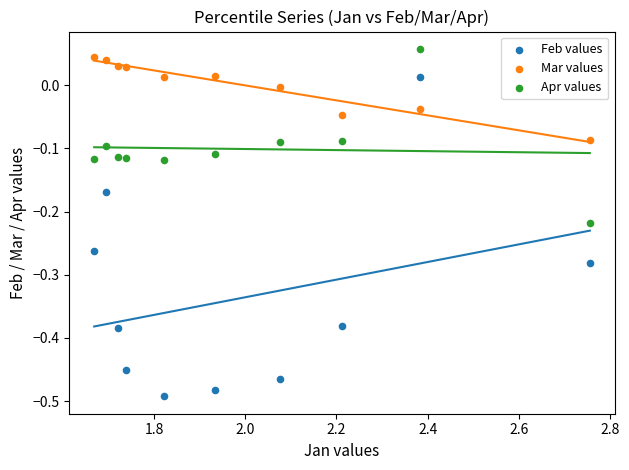

Which series has the largest Y range (max minus min)?

Feb values